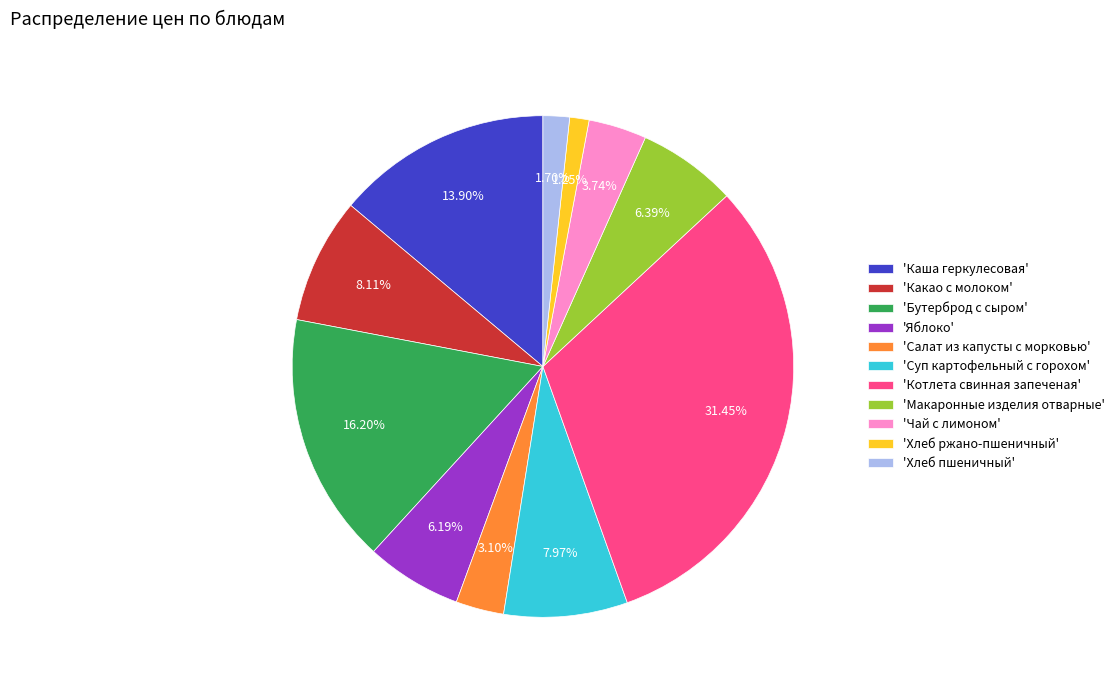

Combined, do 'Бутерброд с сыром' and 'Хлеб ржано-пшеничный' account for over 50%?

No